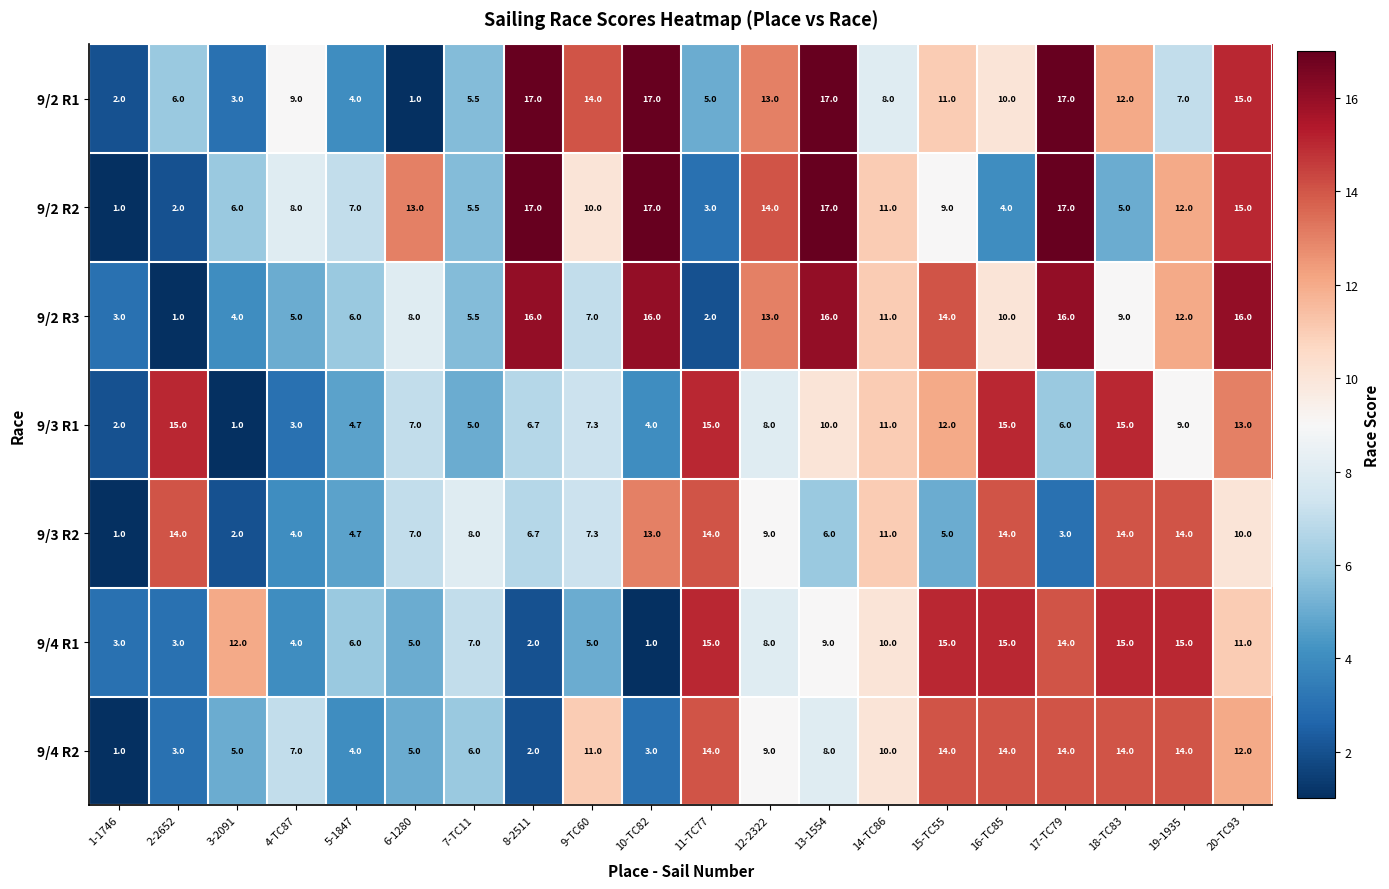

What is the greatest value displayed?

17.0